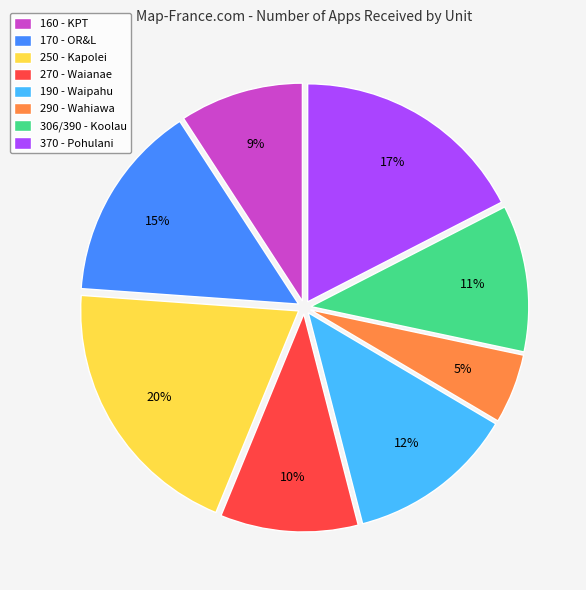

Combined, do 170 - OR&L and 160 - KPT account for over 50%?

No